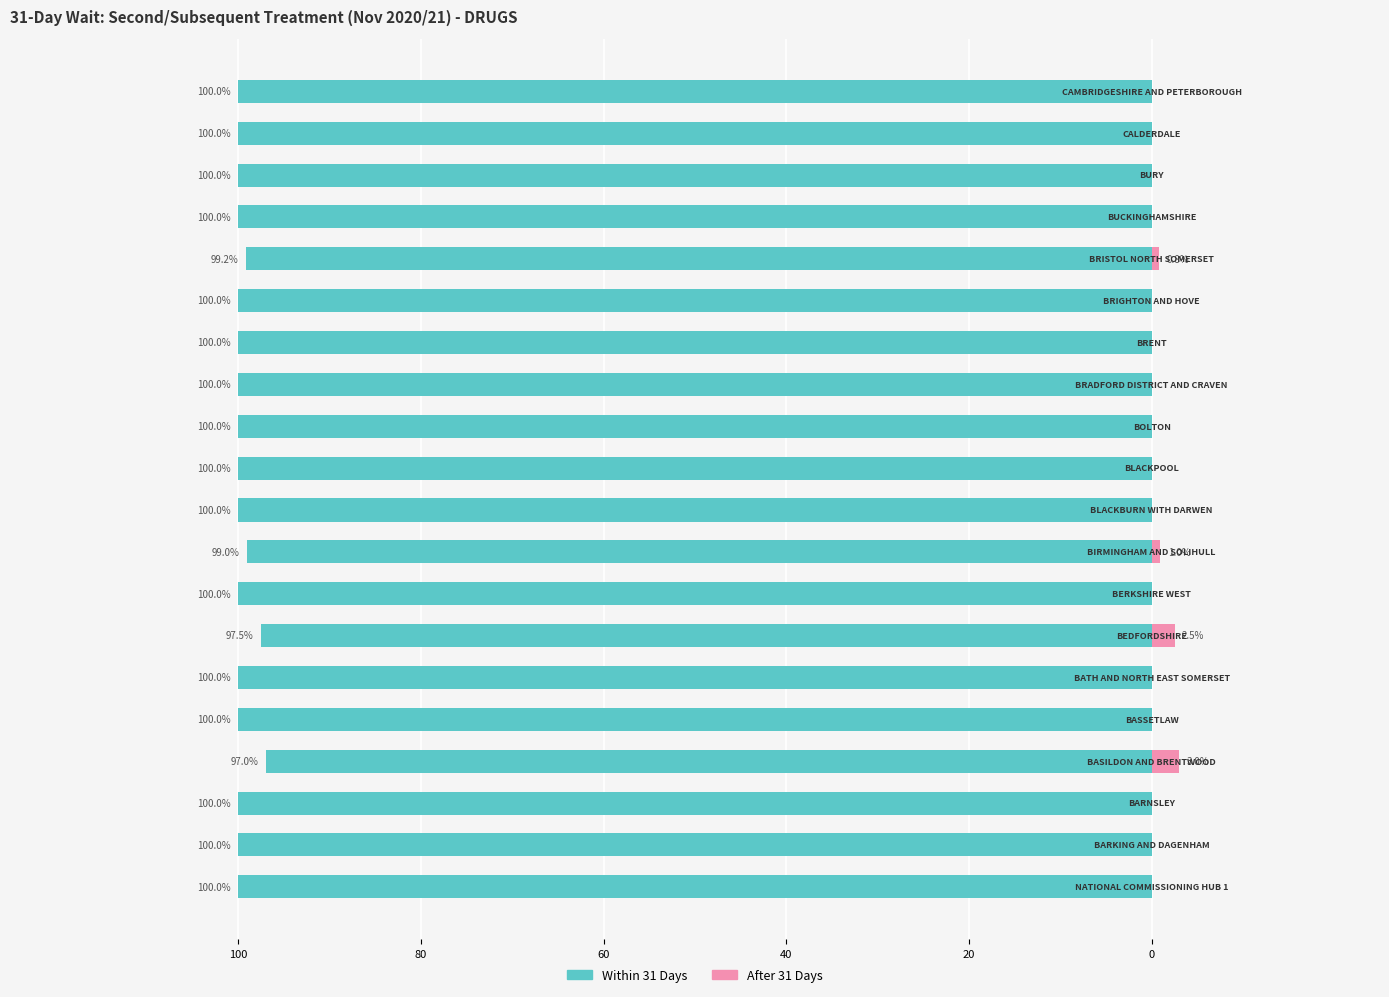

How many bars are there in total?

40